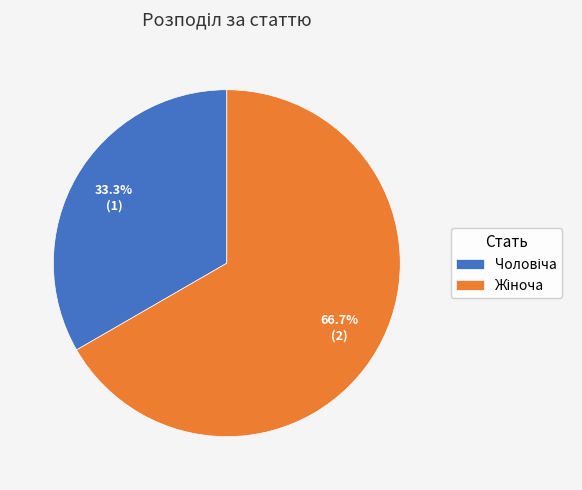

Is there any slice that represents more than half of the pie?

Yes